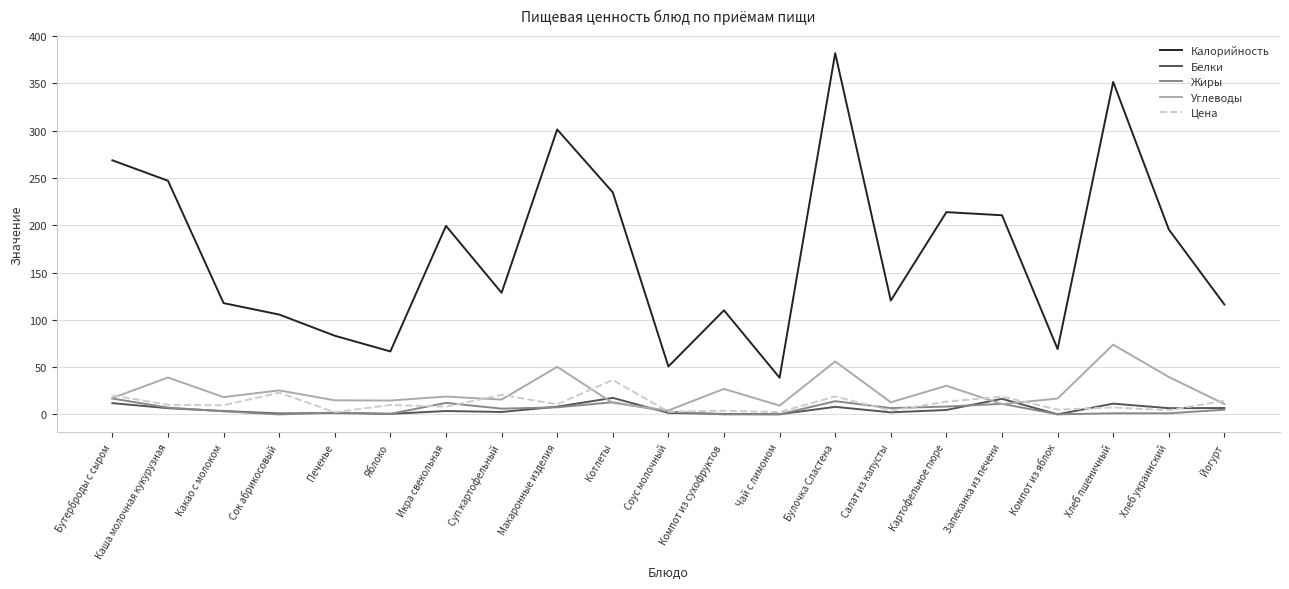

Which series has the largest total across all categories?

Калорийность